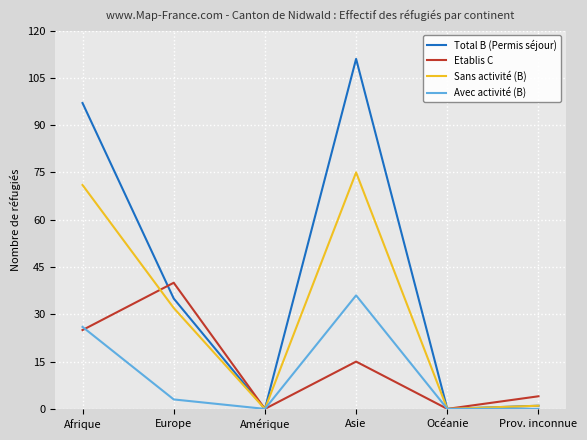

Between Afrique and Prov. inconnue, which series saw the biggest shift?

Total B (Permis séjour)